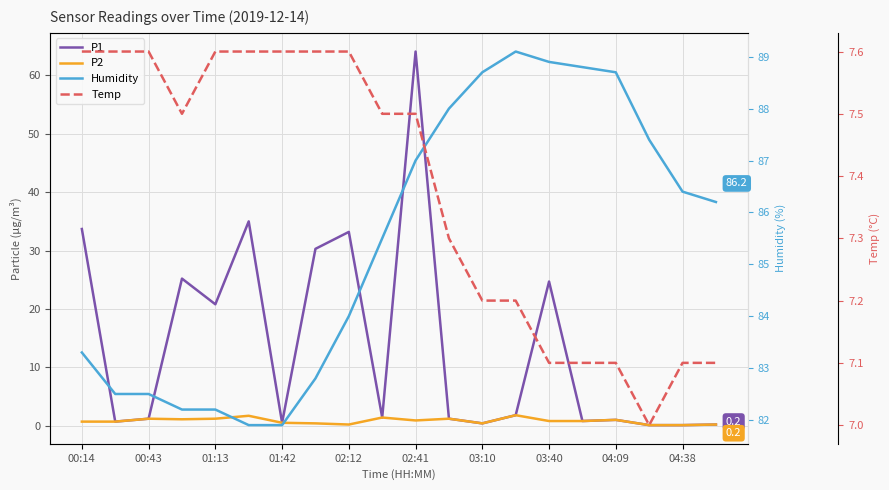

Is this an area chart (filled region under the line)?

No